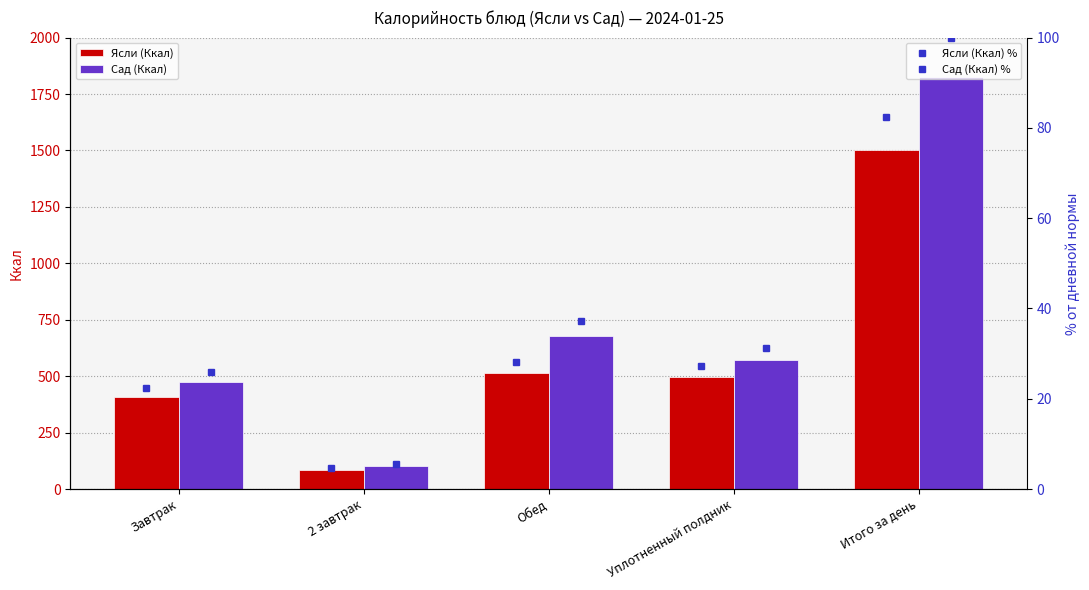

Are the bars grouped side by side (vs. stacked)?

Yes